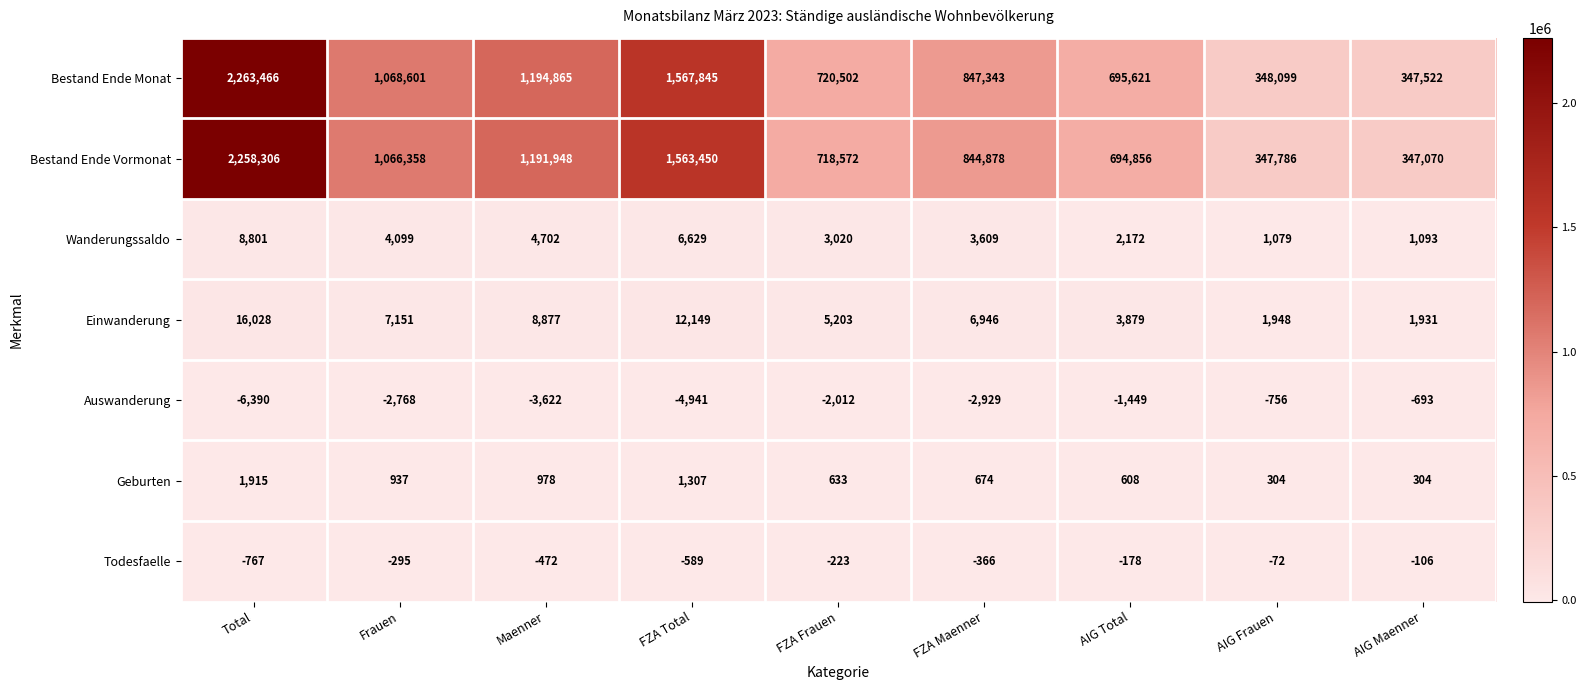

Where does the Auswanderung series first go above -2768?

FZA Frauen